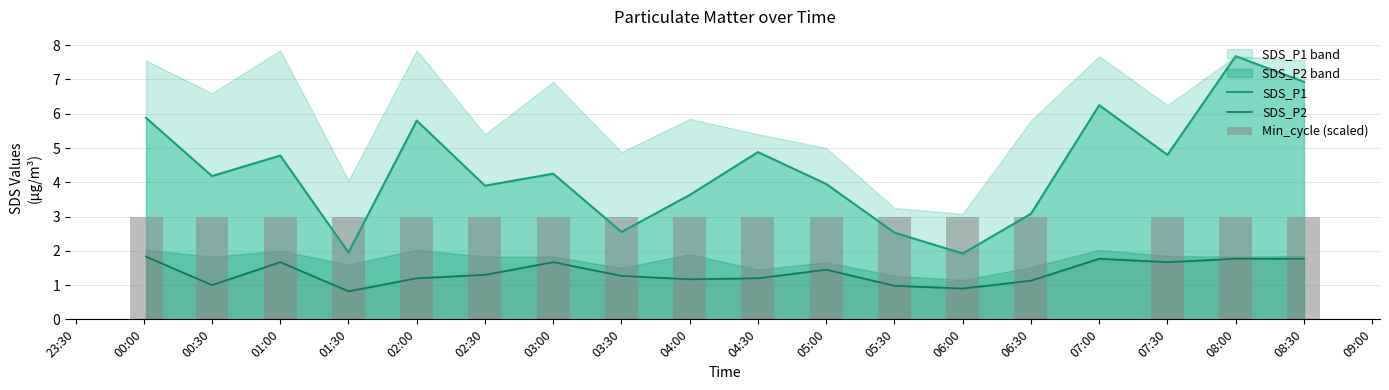

How many values in the SDS_P2 series exceed 1?

14